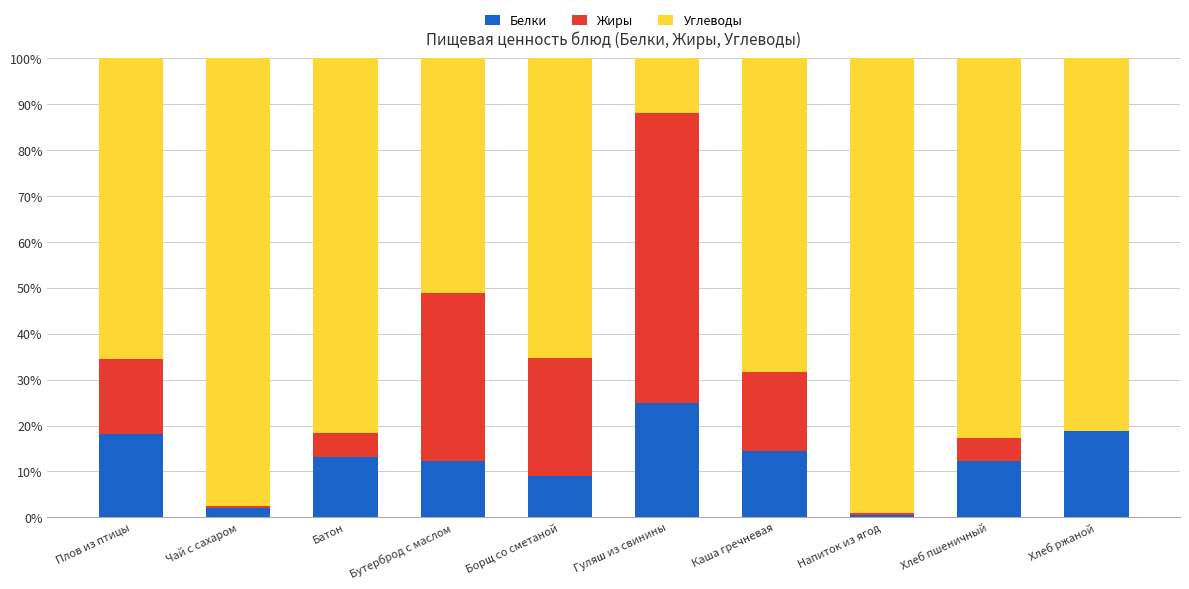

What value does the Белки series have at Плов из птицы?

18.3